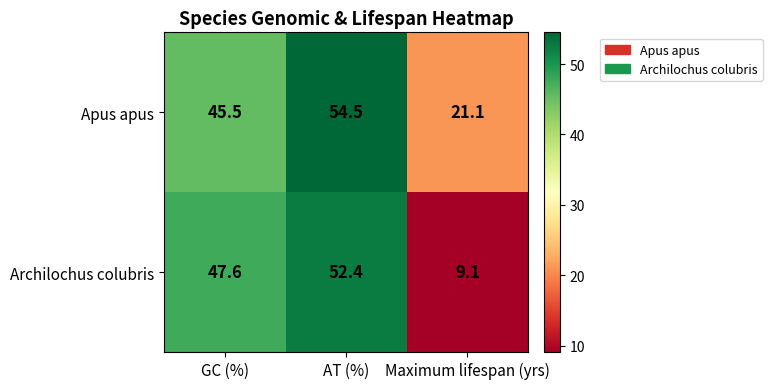

Rank the series by their maximum value, from lowest to highest.

Archilochus colubris, Apus apus